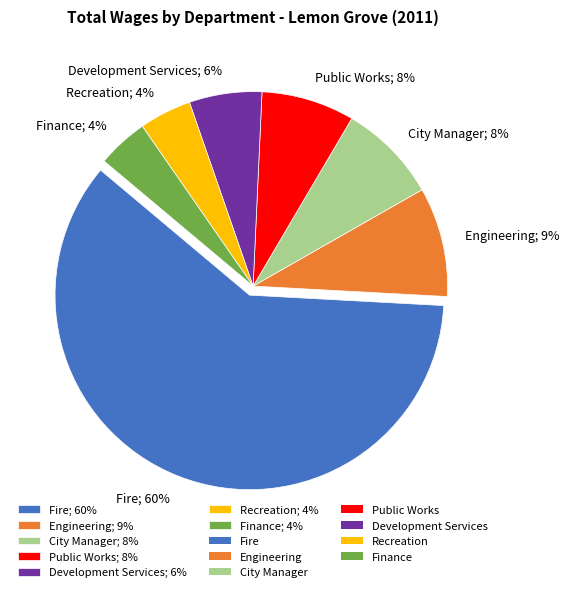

To the nearest percent, what is the average slice percentage?

14%